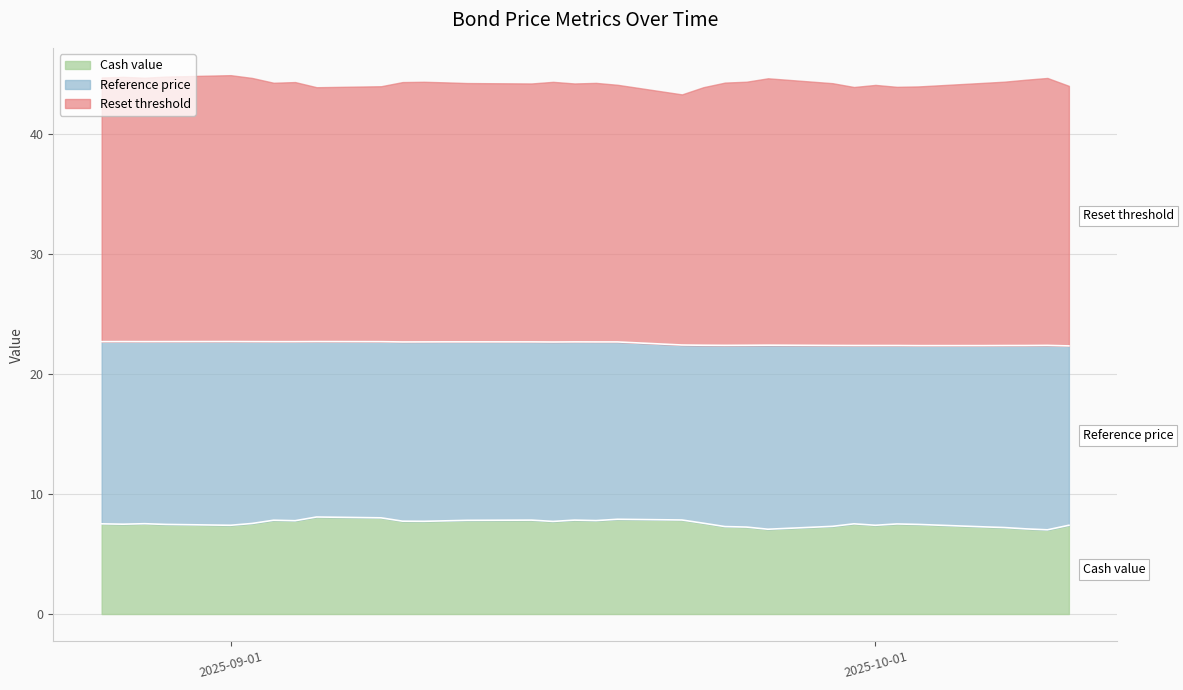

List the labels in order of Reference price value, largest first.

2025-10-09, 2025-09-26, 2025-09-01, 2025-10-08, 2025-08-29, 2025-08-27, 2025-08-26, 2025-08-28, 2025-10-07, 2025-09-02, 2025-09-25, 2025-09-24, 2025-10-06, 2025-09-29, 2025-10-01, 2025-09-16, 2025-09-10, 2025-10-10, 2025-09-09, 2025-09-04, 2025-09-11, 2025-10-03, 2025-09-18, 2025-09-03, 2025-09-12, 2025-10-02, 2025-09-30, 2025-09-15, 2025-09-17, 2025-09-23, 2025-09-19, 2025-09-08, 2025-09-05, 2025-09-22